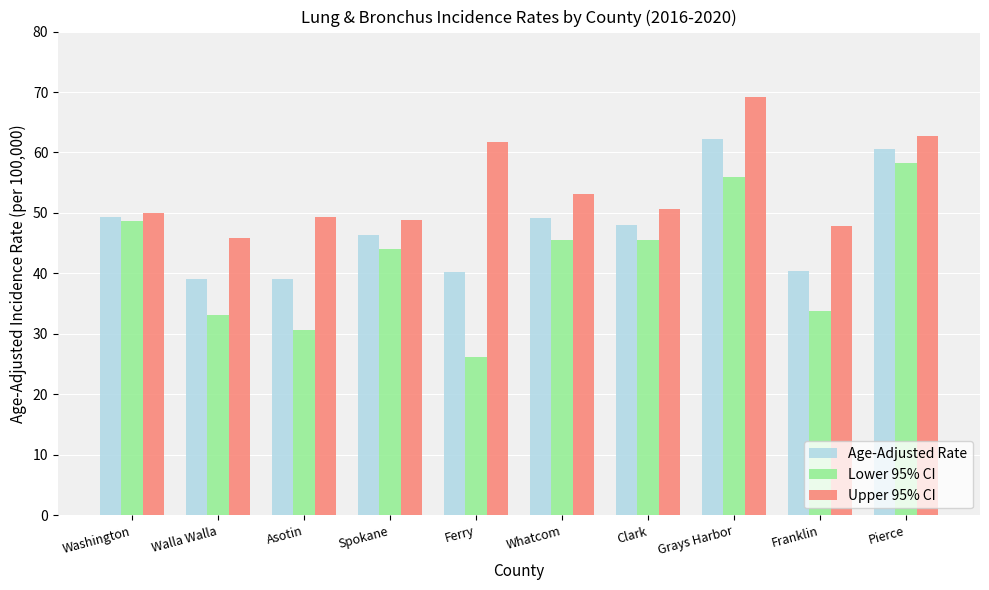

Does the chart contain stacked bars?

No